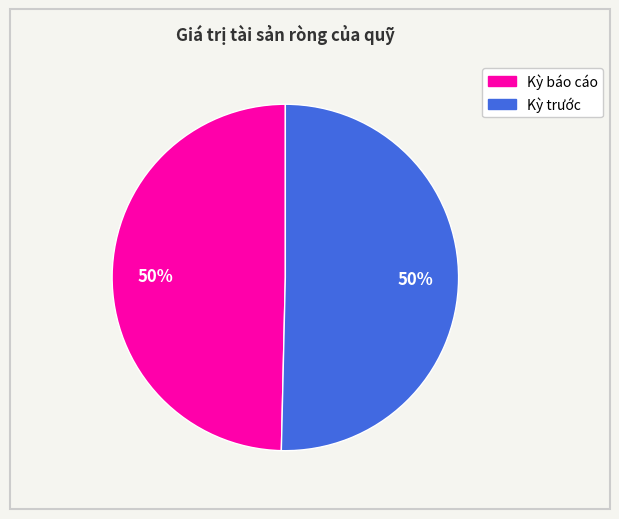

To the nearest percent, what is the combined percentage of Kỳ trước and Kỳ báo cáo?

100%